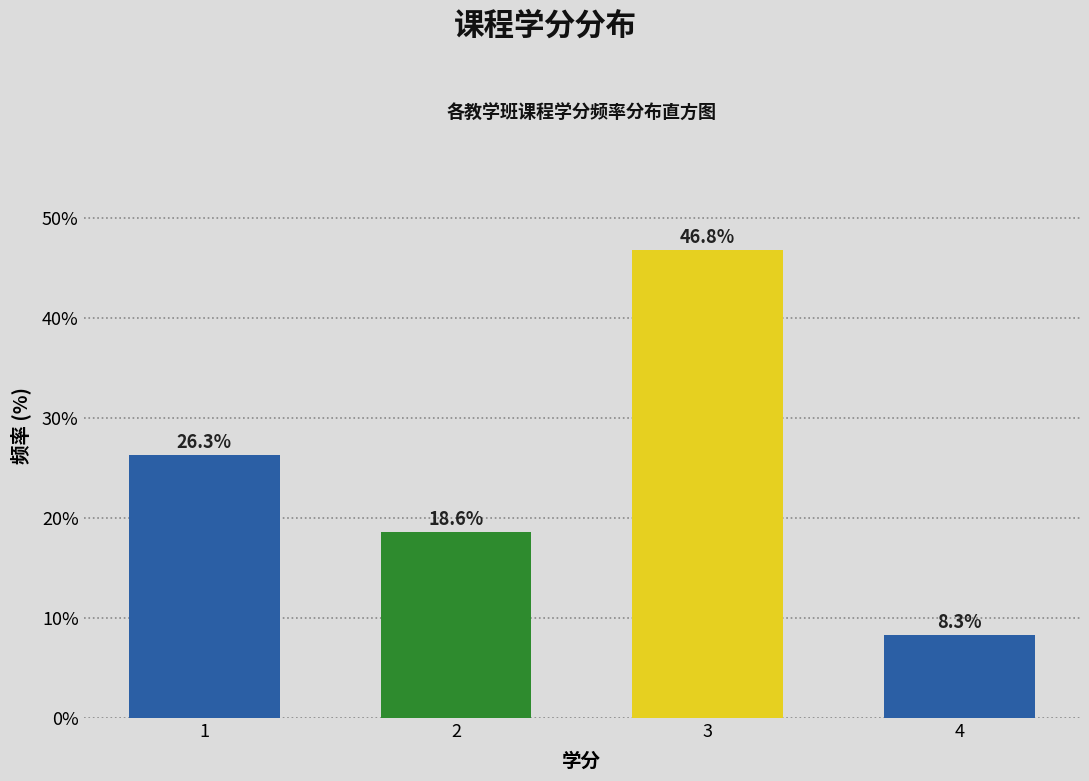

Reading left to right, extract all data points from this chart.

26.3	18.6	46.8	8.3